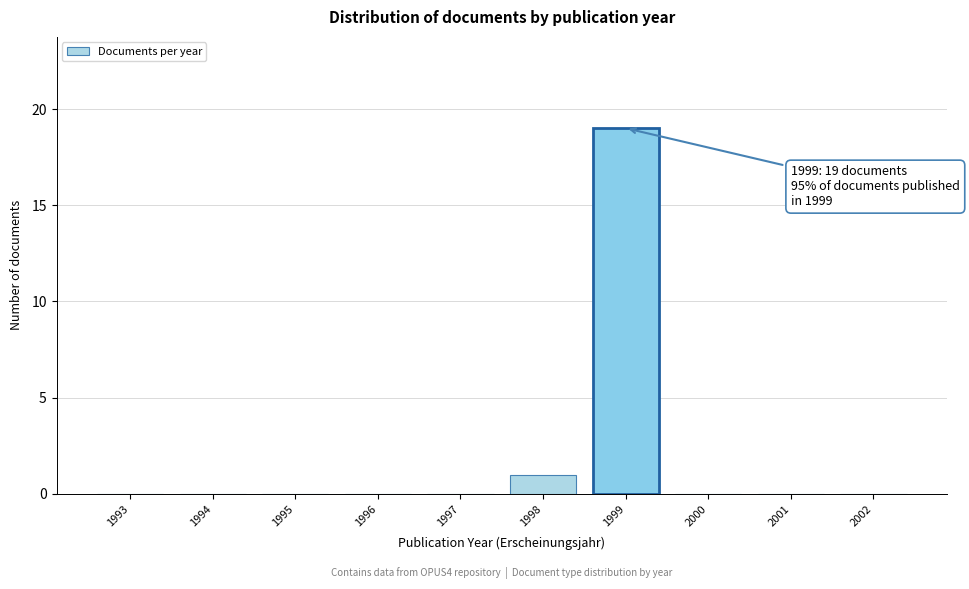

Reading right to left, what are all the values shown in this chart?

2002=0	2001=0	2000=0	1999=19	1998=1	1997=0	1996=0	1995=0	1994=0	1993=0